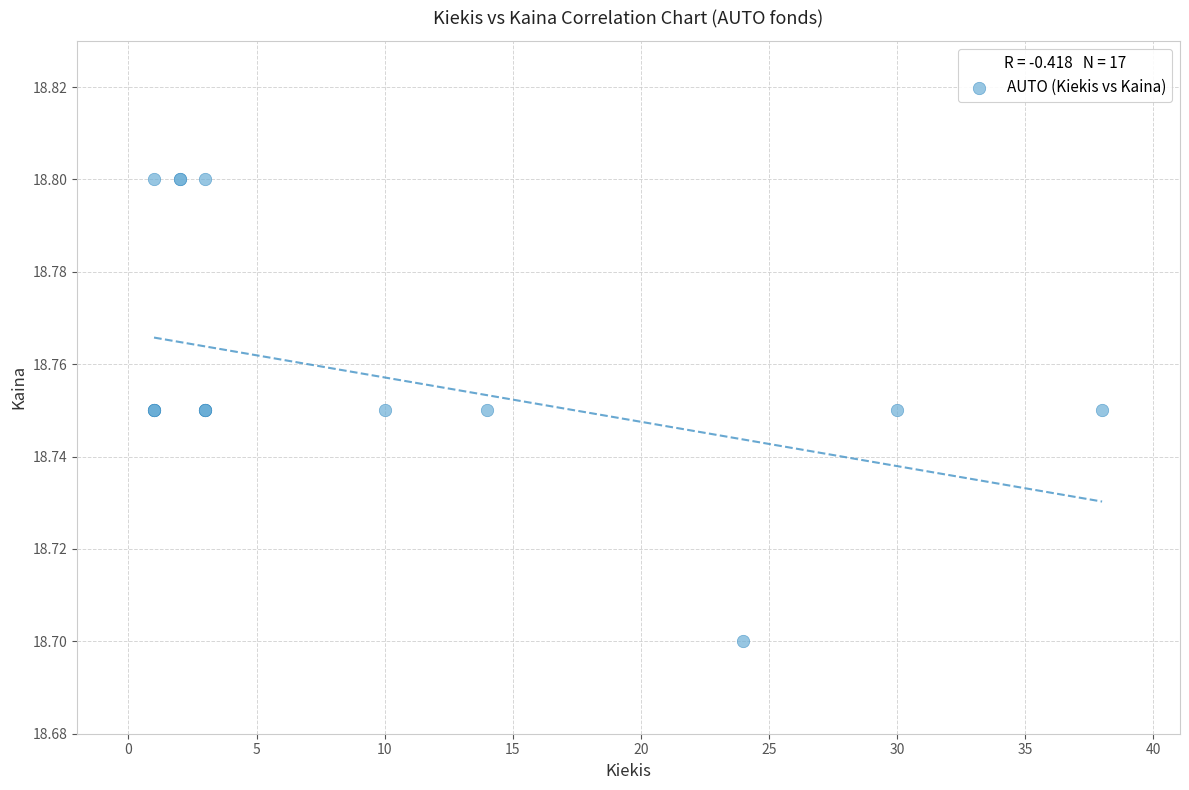

What Y value in the scatter plot is closest to 18?

18.7